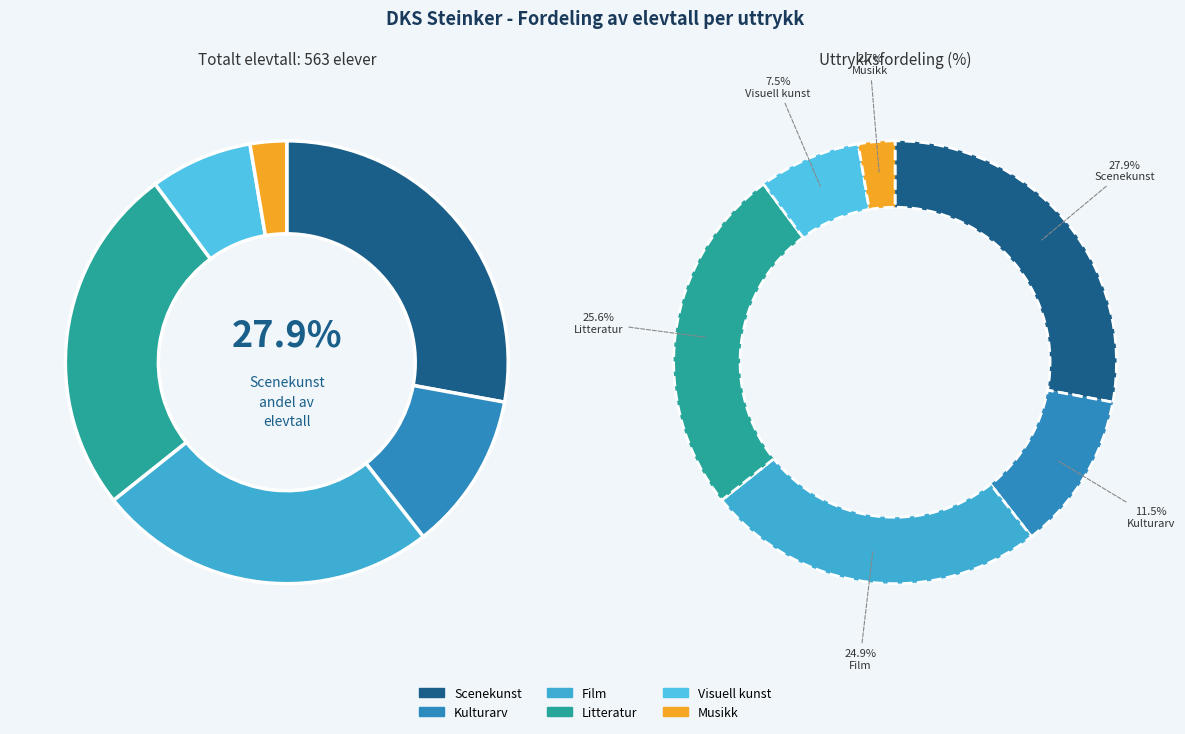

Is there a majority slice in this chart?

No